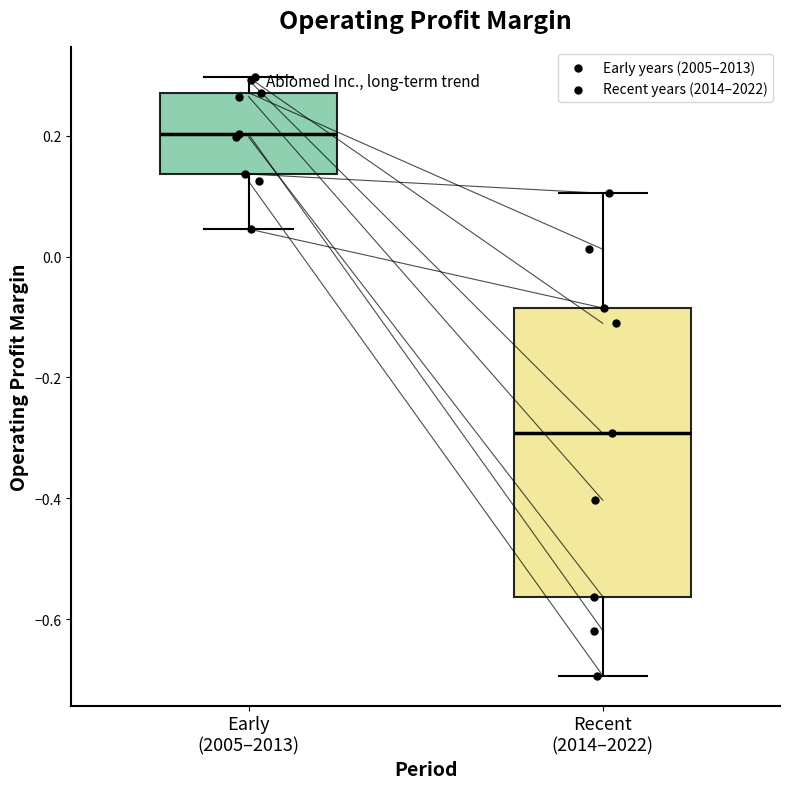

Comparing the boxes themselves (not the whiskers), which one is the tallest?

Recent (2014–2022)